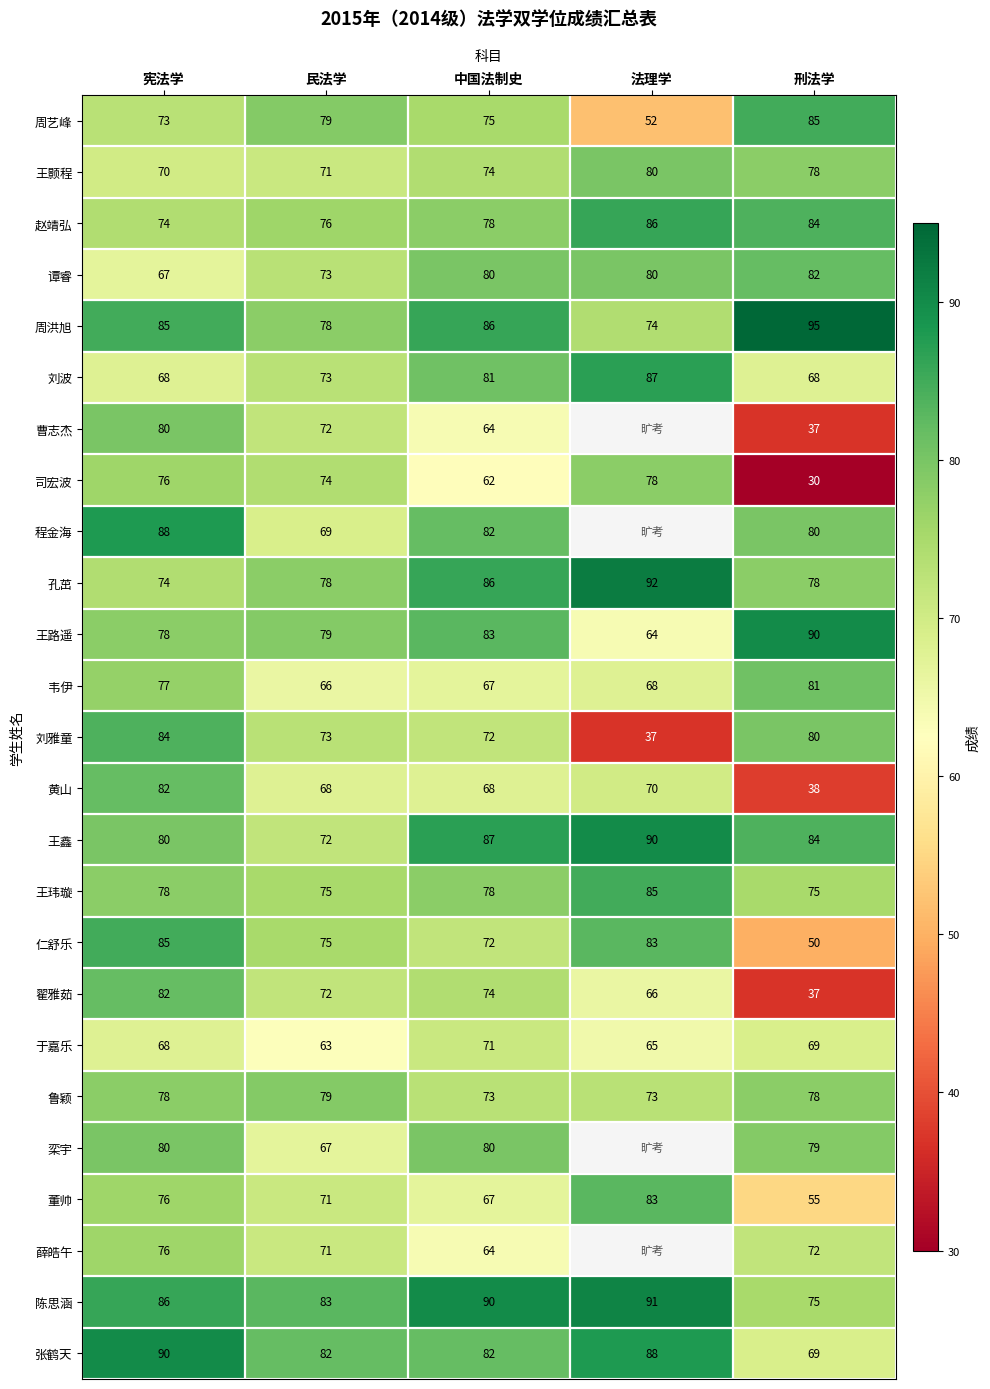

Is it true that 王玮璇 equals 48.0 at 法理学?

False